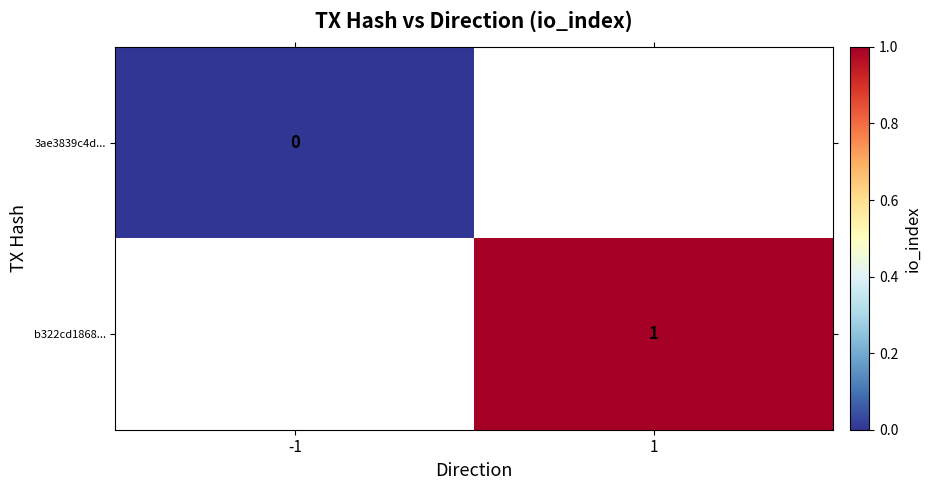

Rank the series by their average value, from lowest to highest.

3ae3839c4d..., b322cd1868...